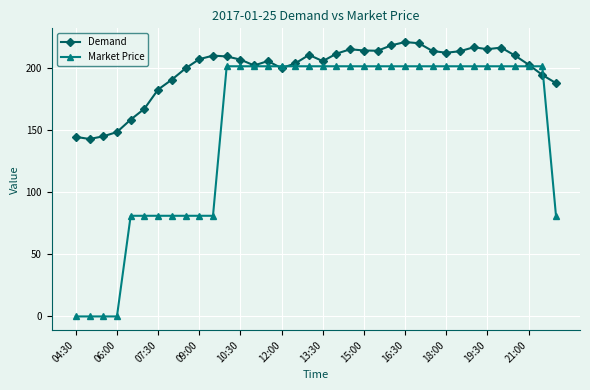

List the series in order of their peak value, highest first.

Demand, Market Price